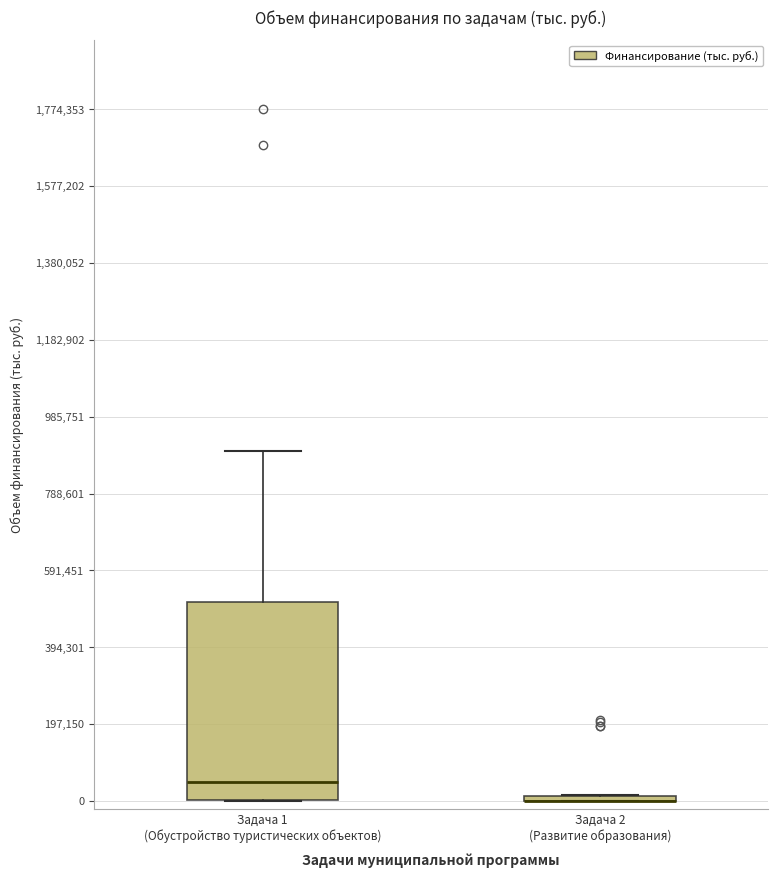

Reading left to right, read every box against the y-axis: the position of its median line, the range the box covers, and the ends of its whiskers. The values are not printed on the chart, so give them approximately, as read against the axis.

Задача 1 (Обустройство туристических объектов): median 40000, box 0 to 520000, whiskers 0 to 900000
Задача 2 (Развитие образования): box collapsed to a line at 0, whiskers 0 to 20000